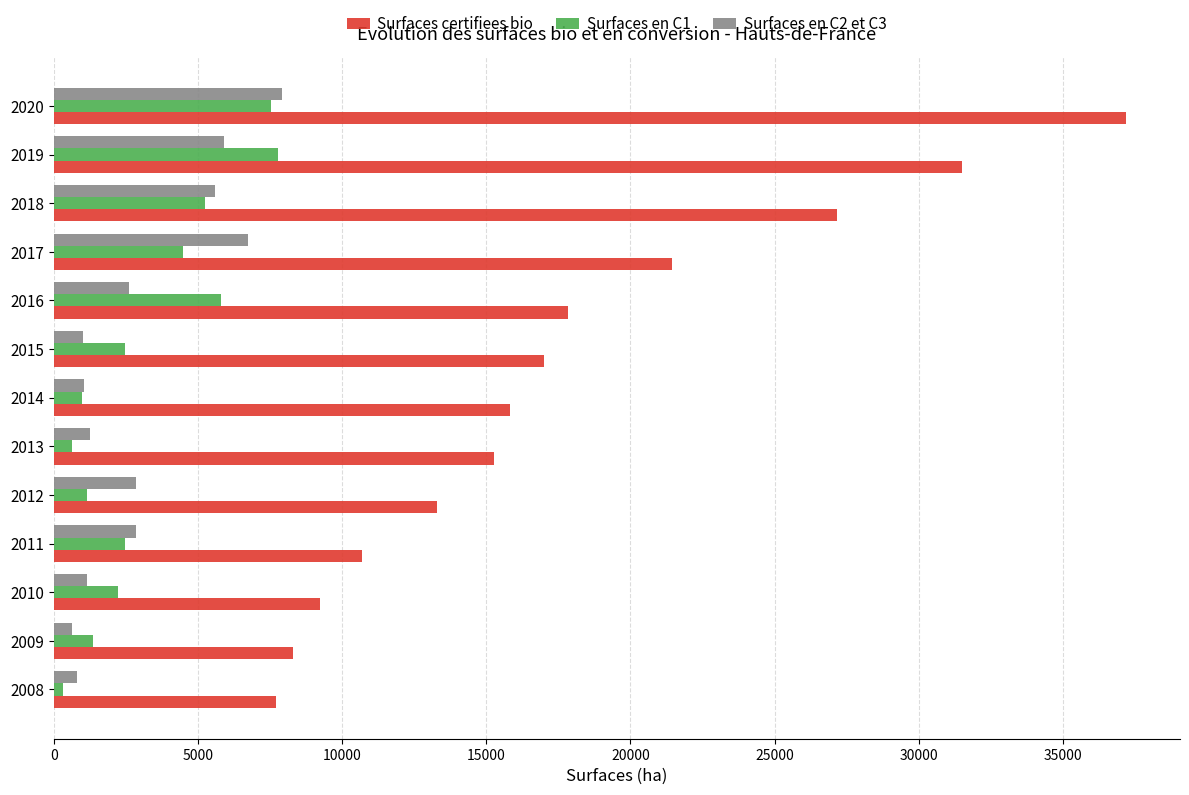

At which category does the chart reach its peak across all series?

2020